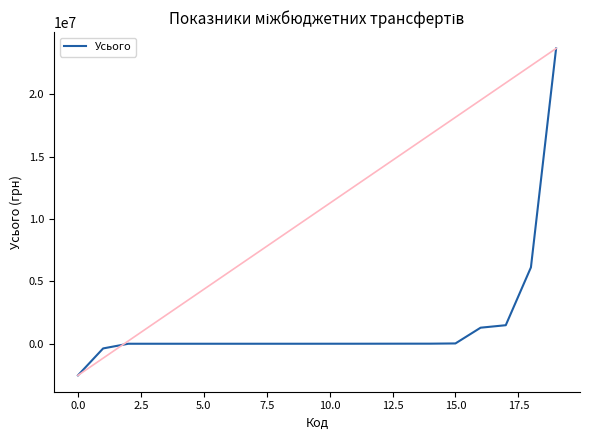

What is the minimum value shown in the chart?

-2534700.0